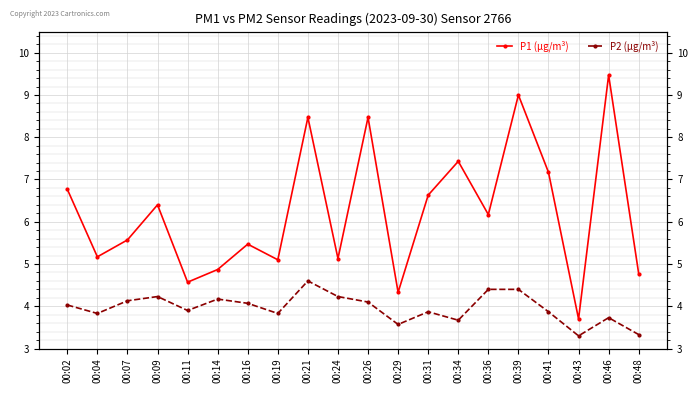

Is it true that P1 (µg/m³) equals 14.0 at 00:26?

False